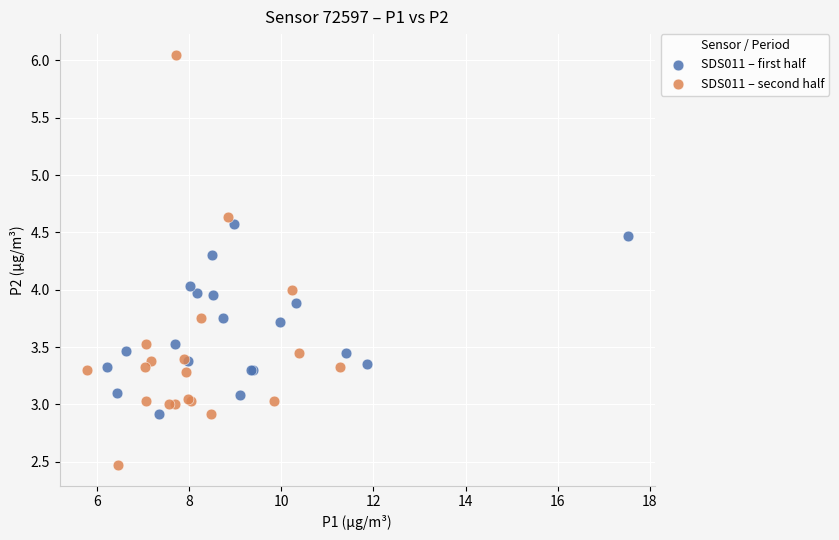

Which series contains the highest Y value?

SDS011 – second half